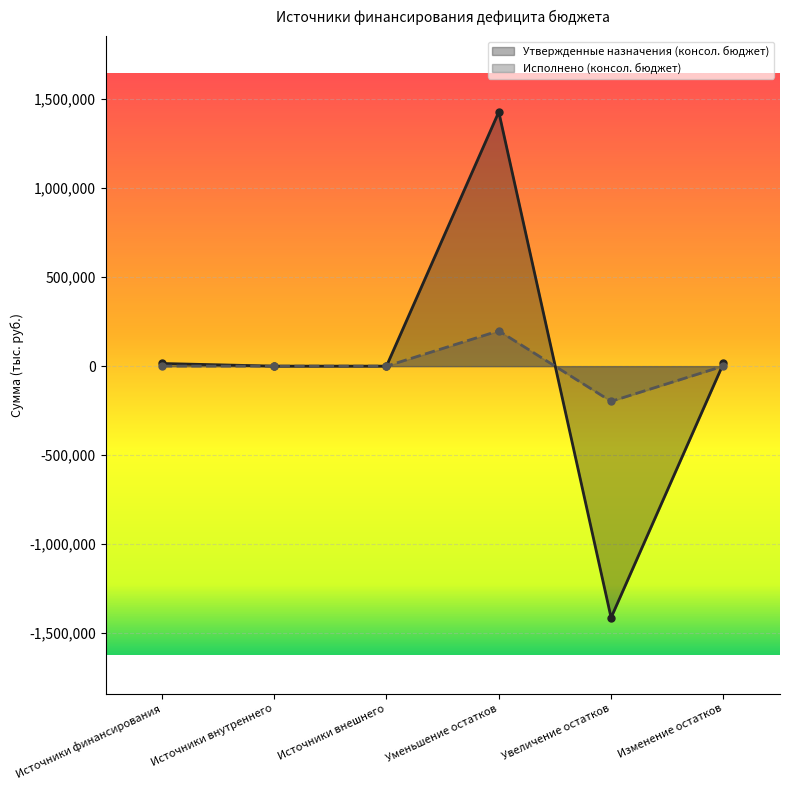

At which category is the sum across all series the highest?

Уменьшение остатков